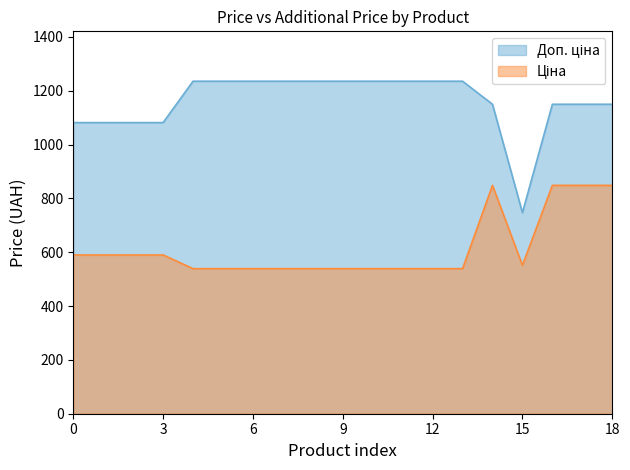

How many data points in Доп. ціна are less than 1235?

9